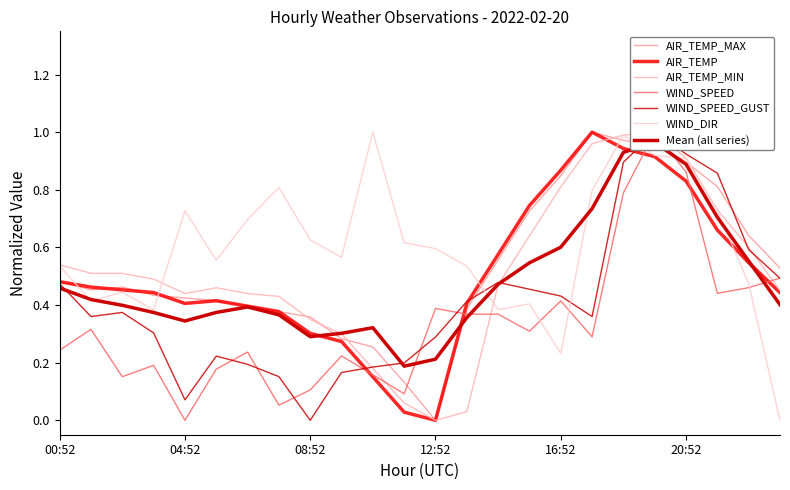

What is the greatest value displayed?

1.0